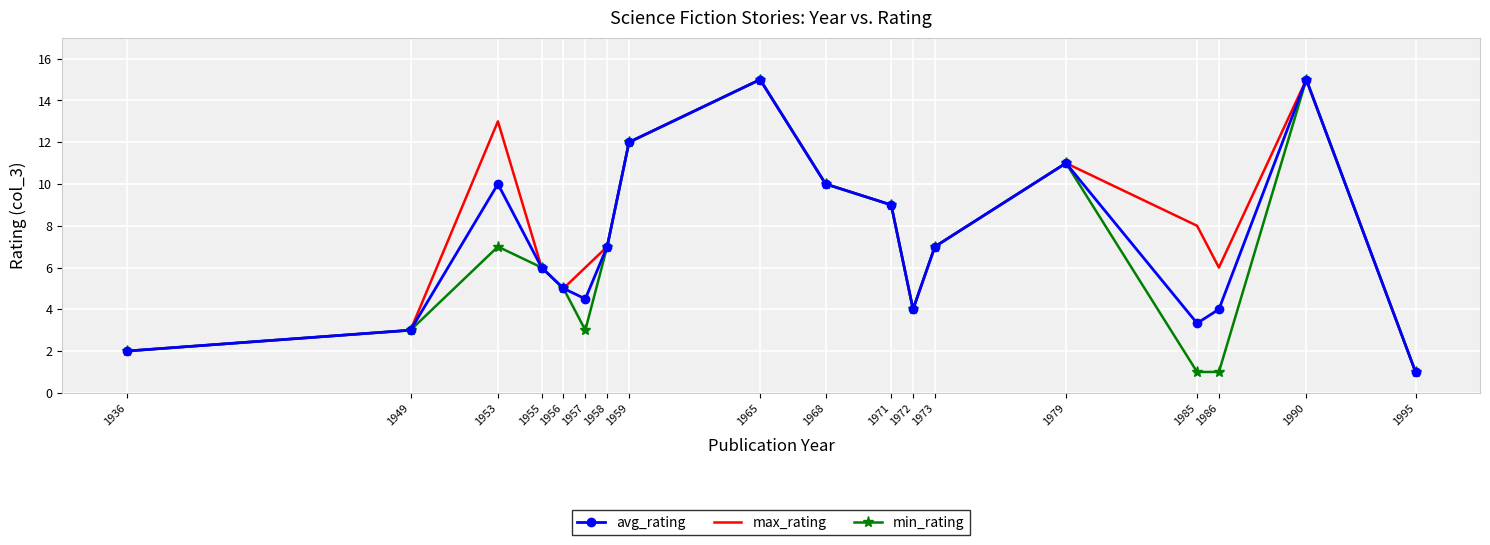

What is the sum of the avg_rating values at 1973 and 1985?

10.3